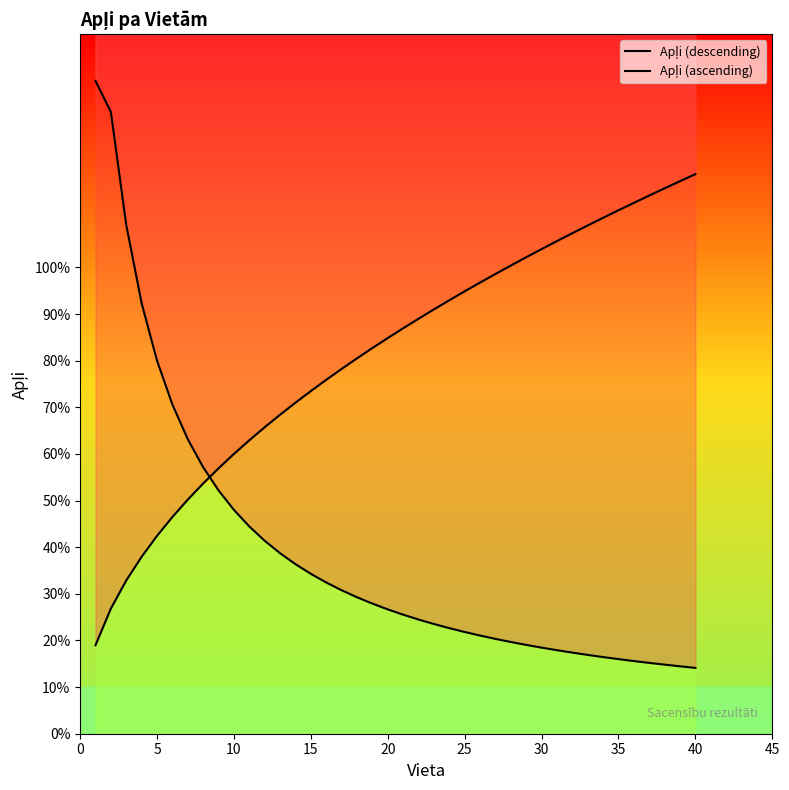

How many distinct data groups are displayed?

2